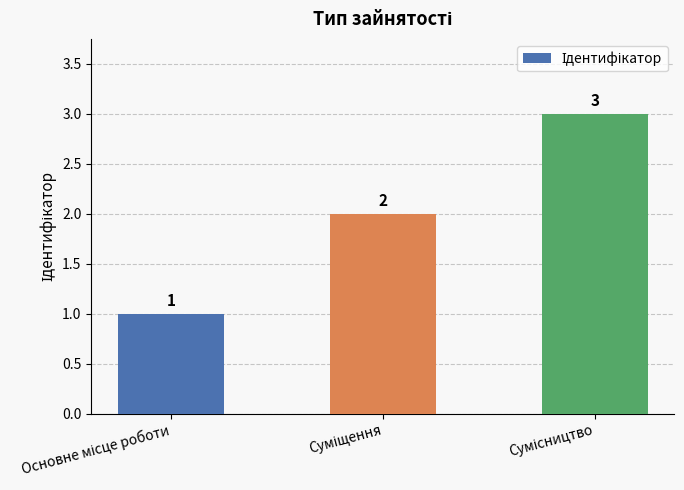

How many values are between 1 and 3?

3